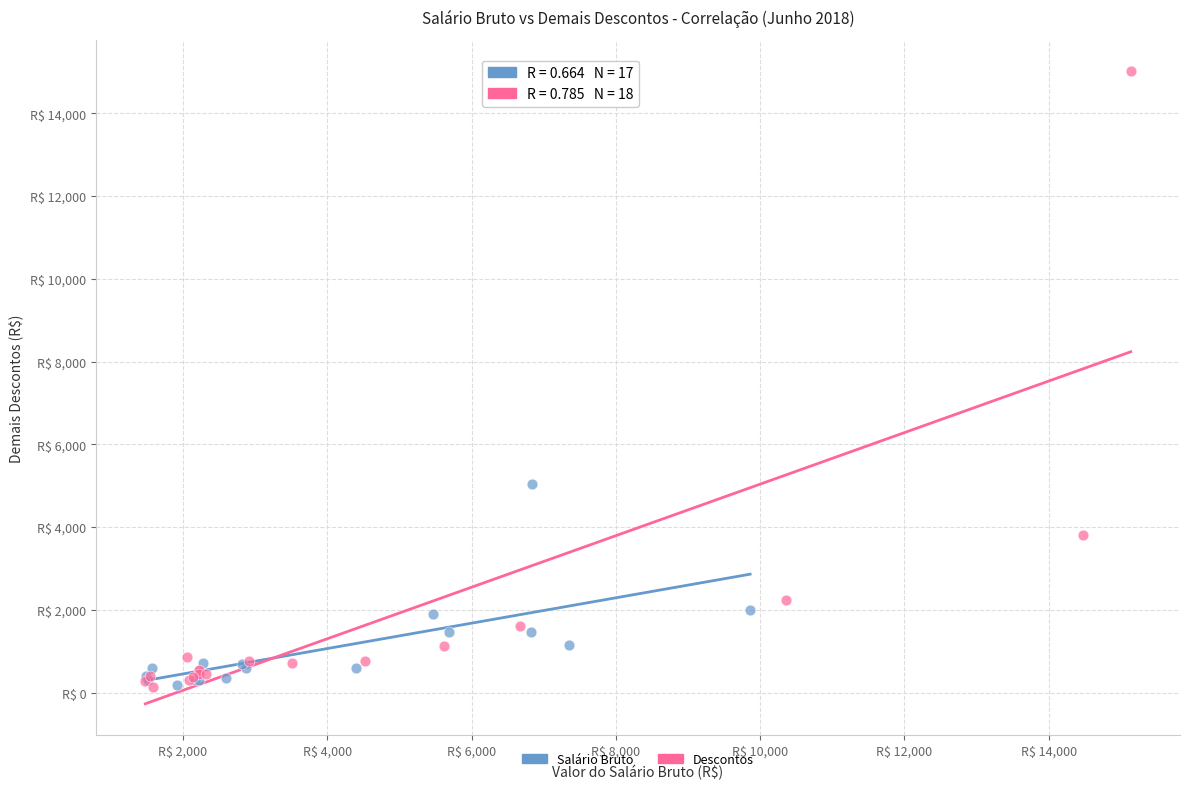

What are all the series names shown in the legend?

Salário Bruto, Descontos